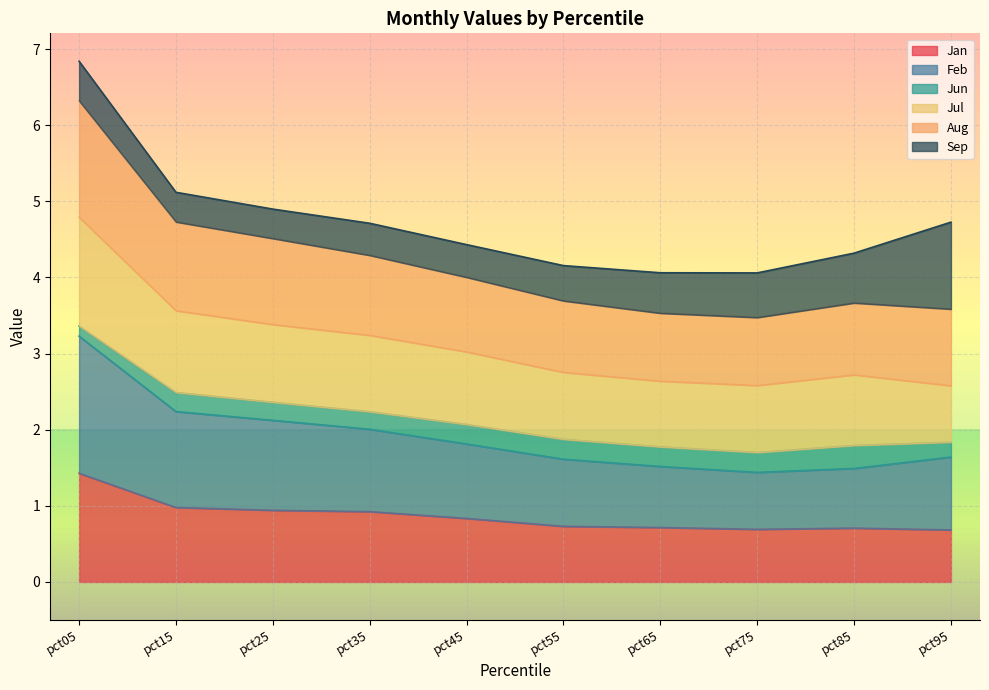

At which category is the sum across all series the highest?

pct05